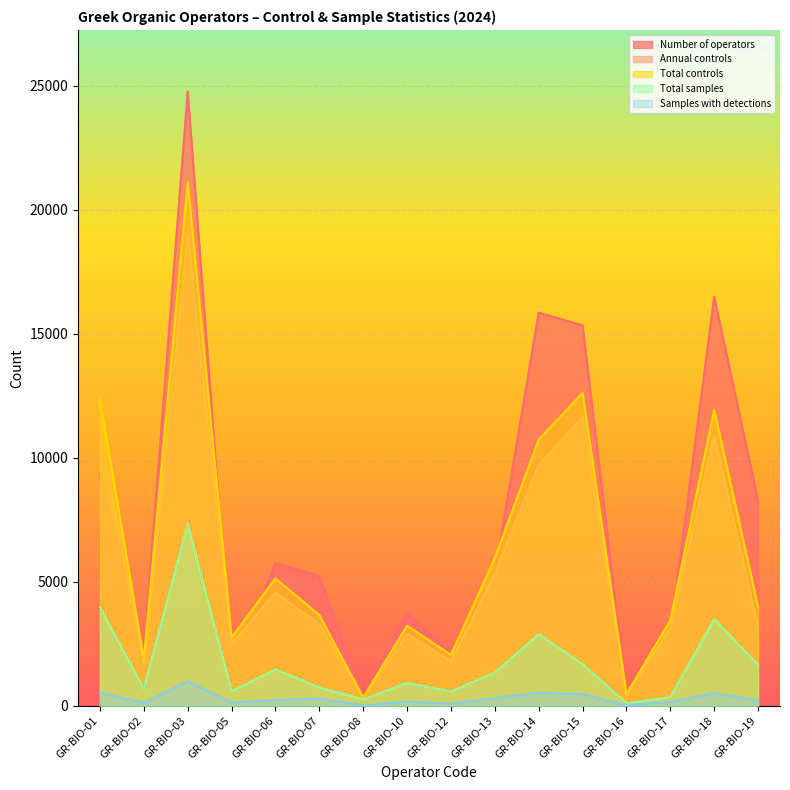

What is the minimum value for Samples with detections?

19